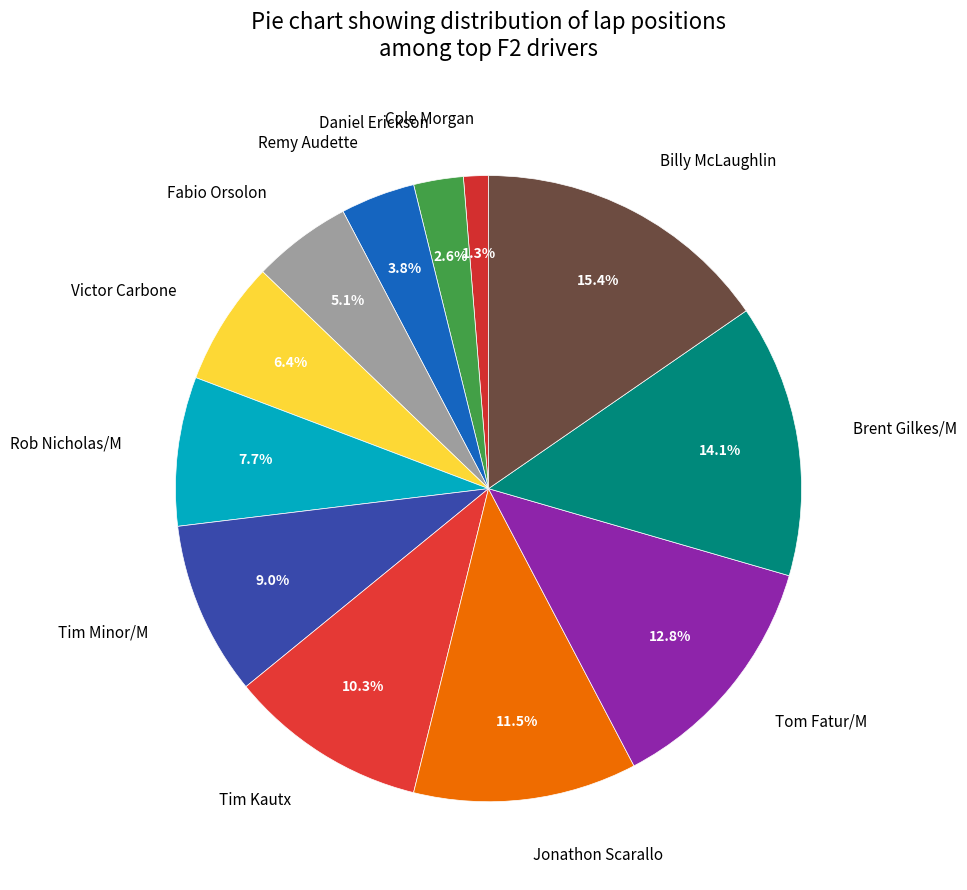

The Billy McLaughlin slice represents 24% of the pie. True or false?

False